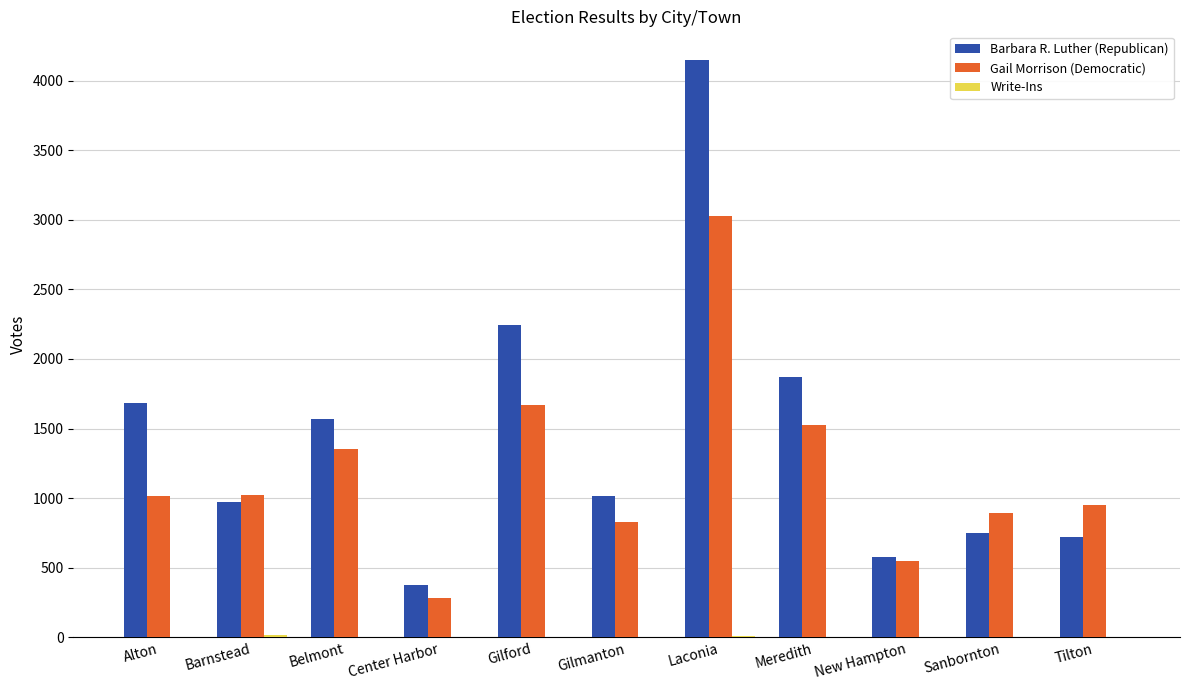

At which label does Barbara R. Luther (Republican) reach its peak?

Laconia